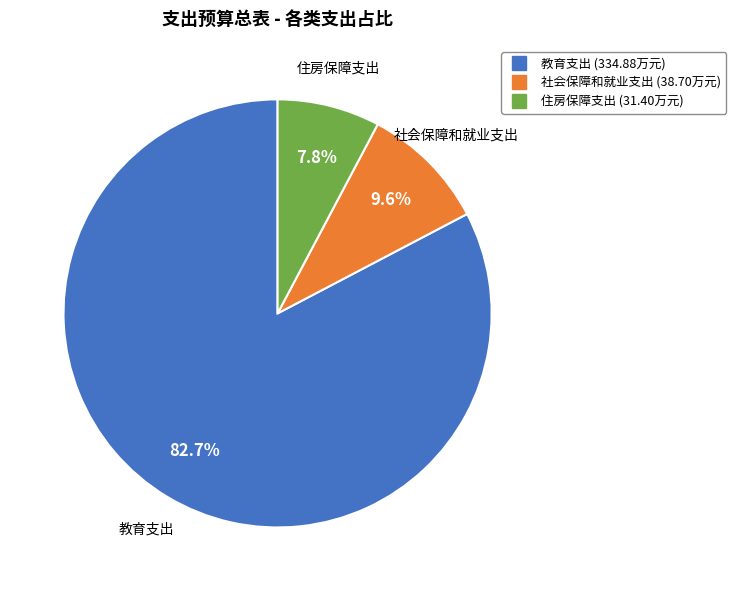

True or false: 教育支出 accounts for 92% of the total.

False